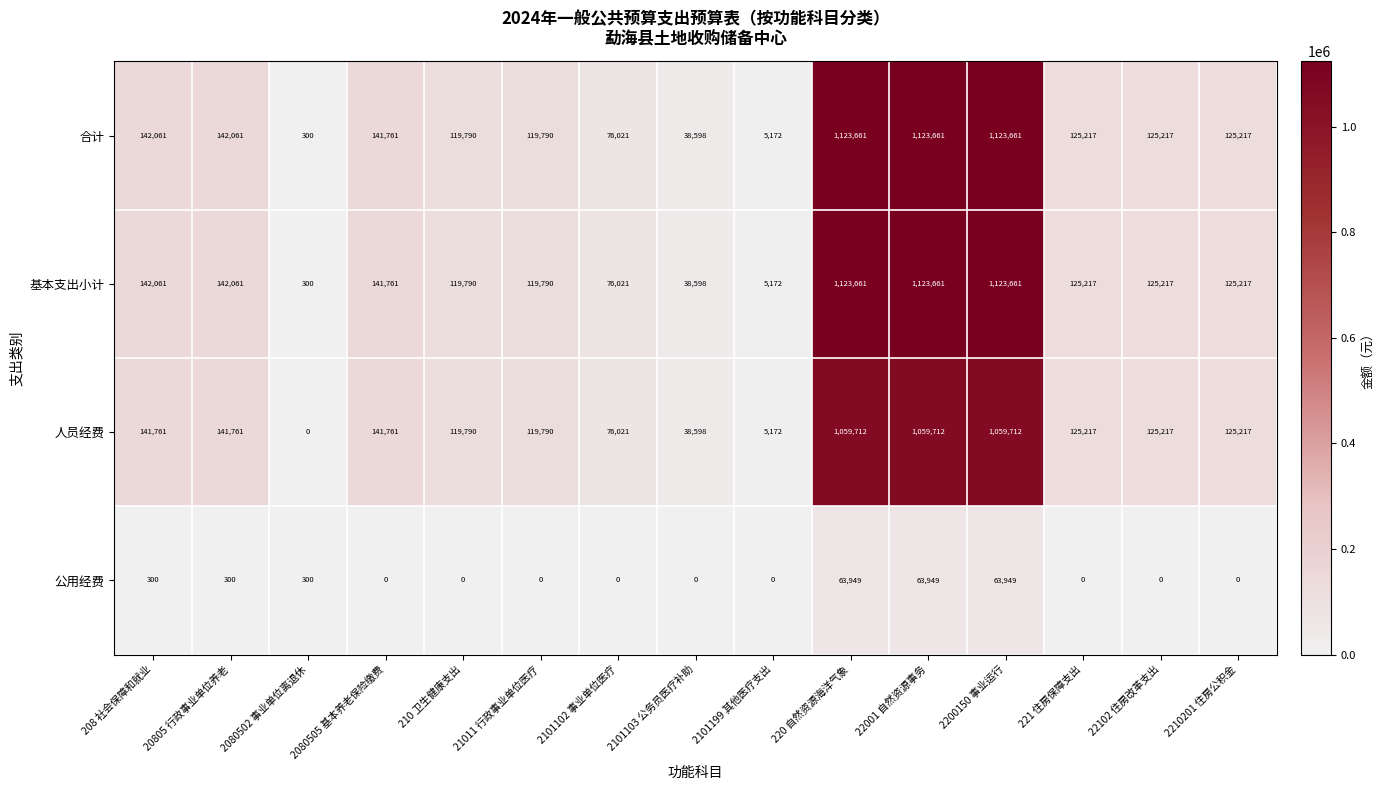

The value of 公用经费 at 220 自然资源海洋气象 is 63949. True or false?

True